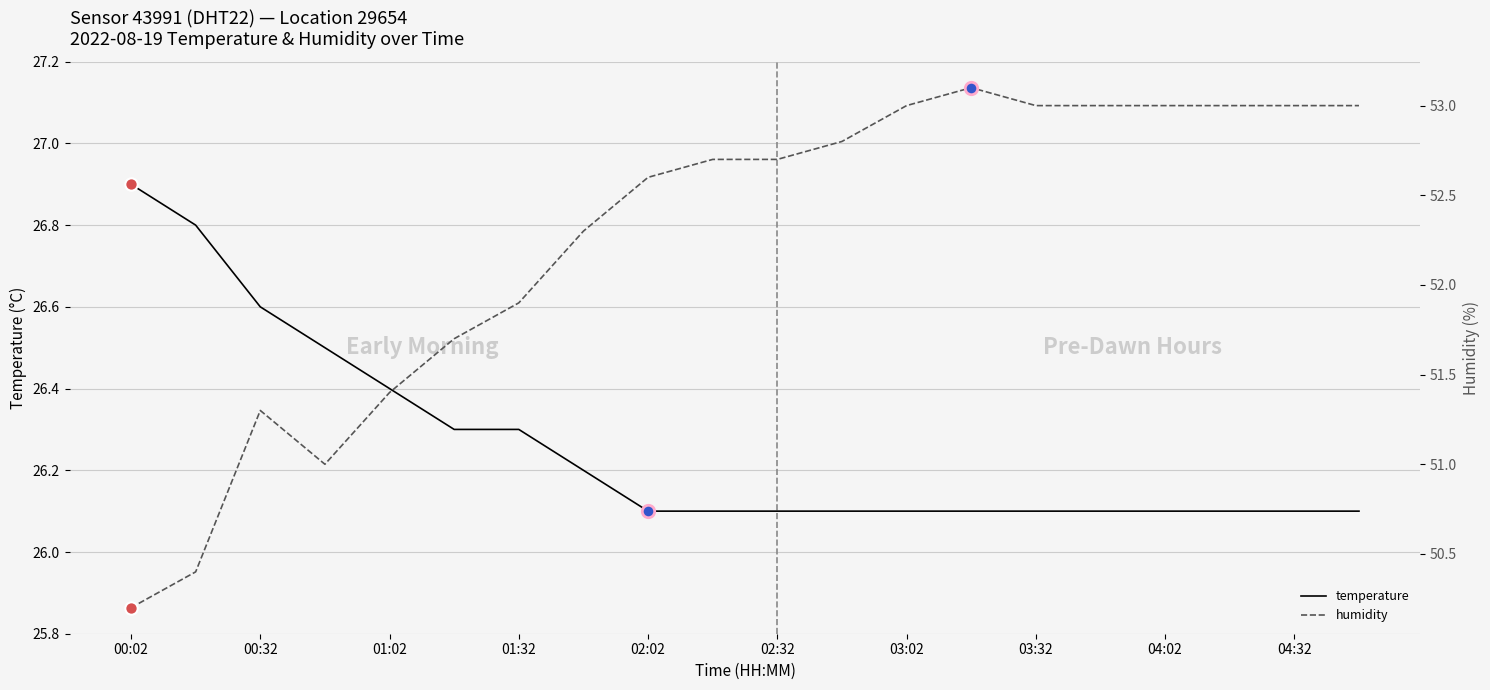

At how many categories does at least one series exceed 50?

20